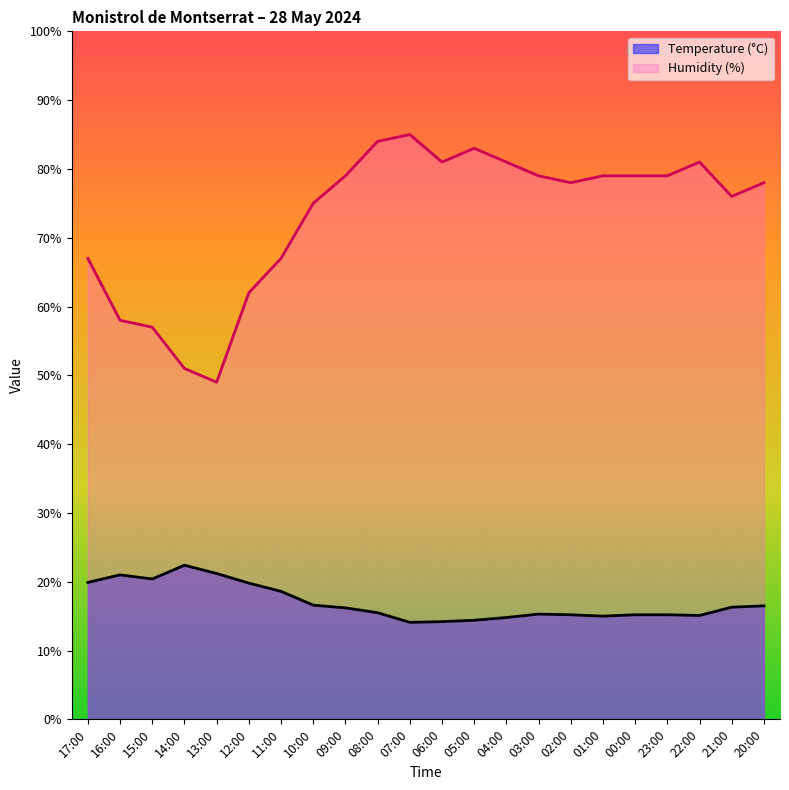

What position from the right is 13:00?

18